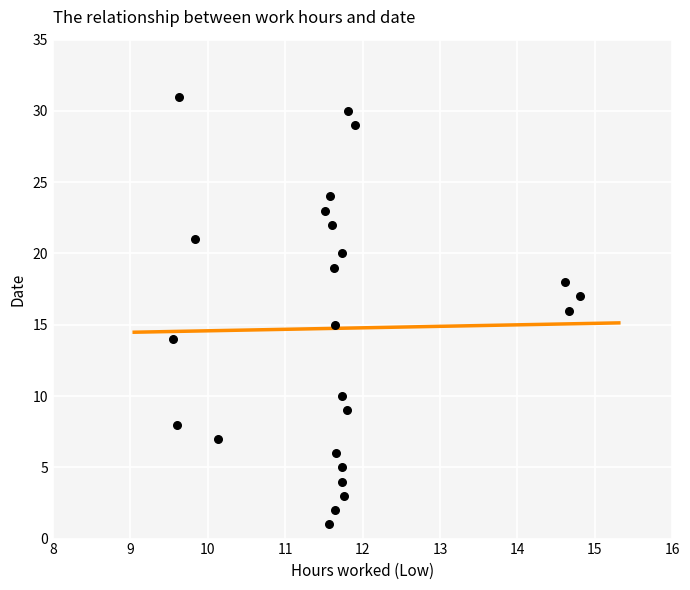

What is the range of Y values (max minus min)?

30